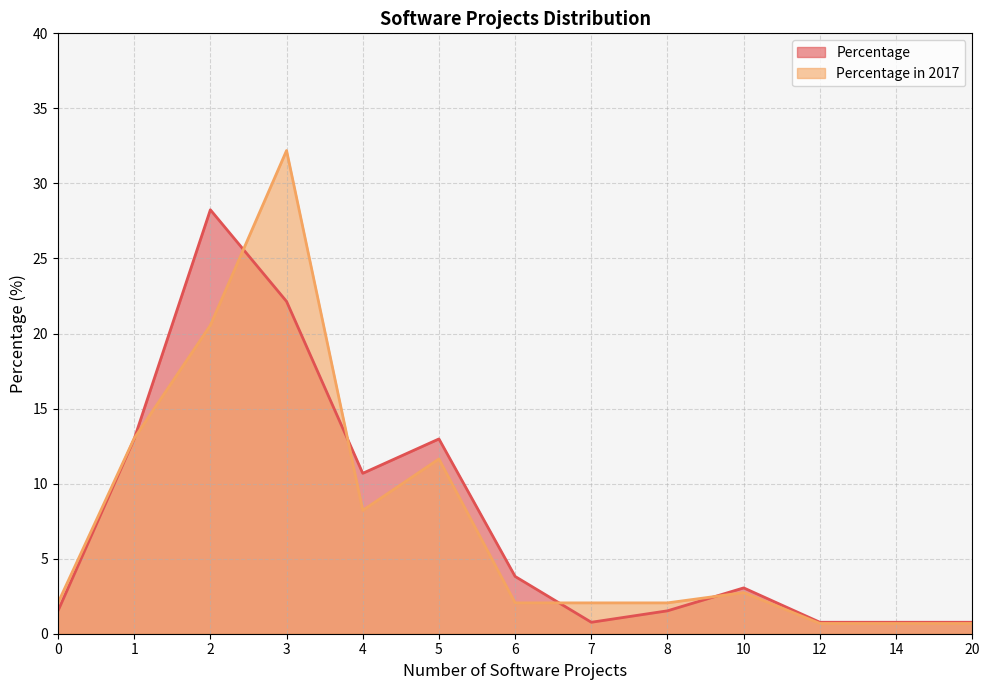

Does the chart have visible grid lines?

Yes